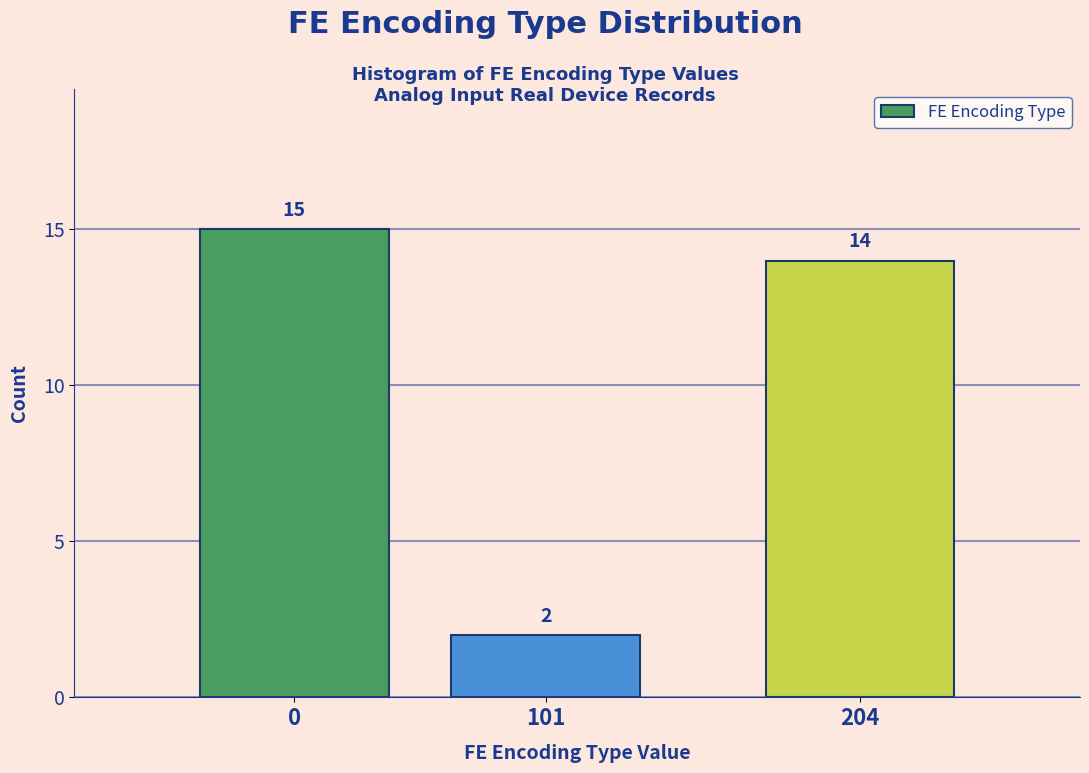

Reading left to right, list all the values displayed in this chart.

0=15	101=2	204=14